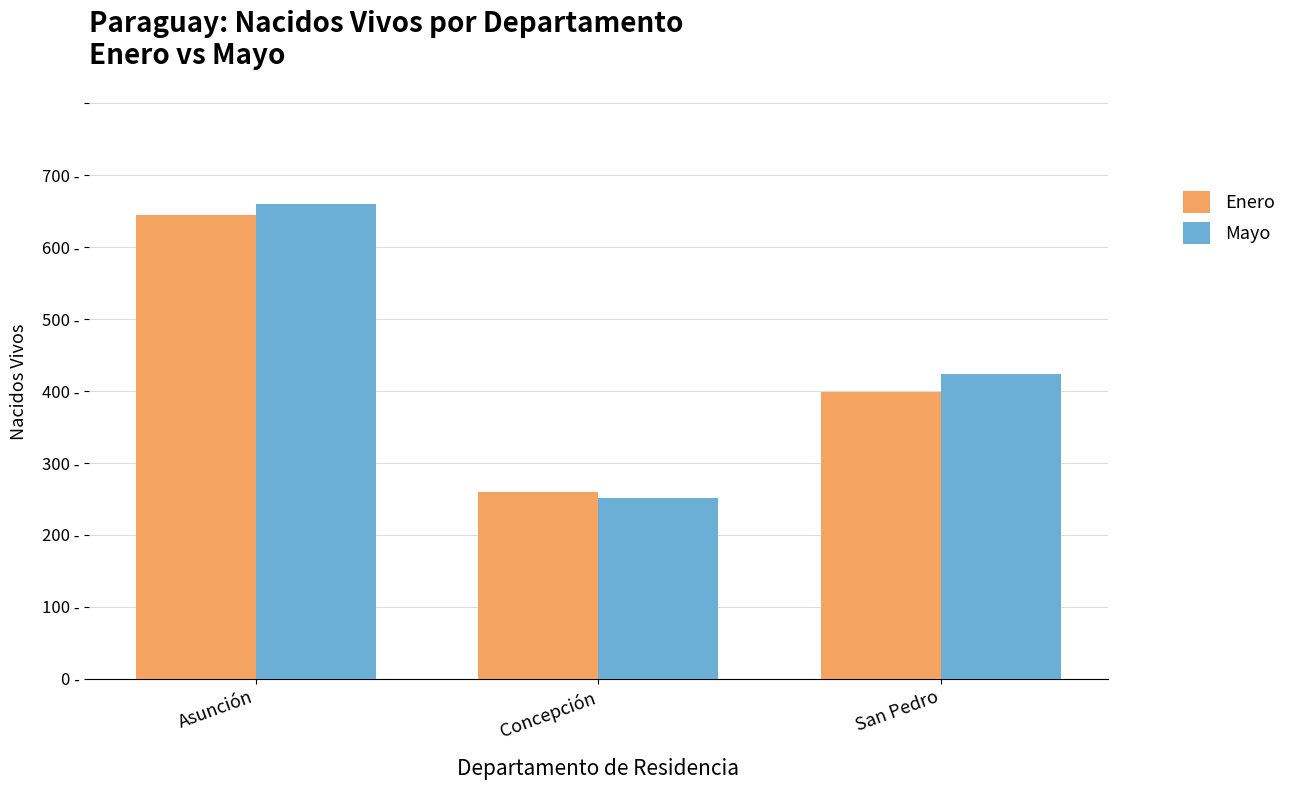

At which label is Enero closest to 452?

San Pedro